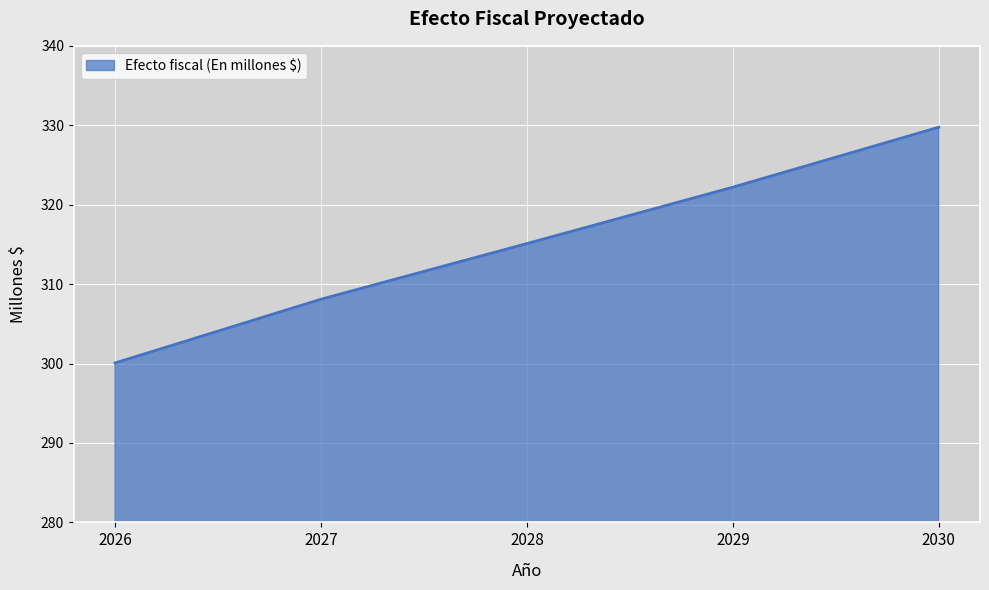

What is the ratio of the value at 2028 to the value at 2029?

1.0